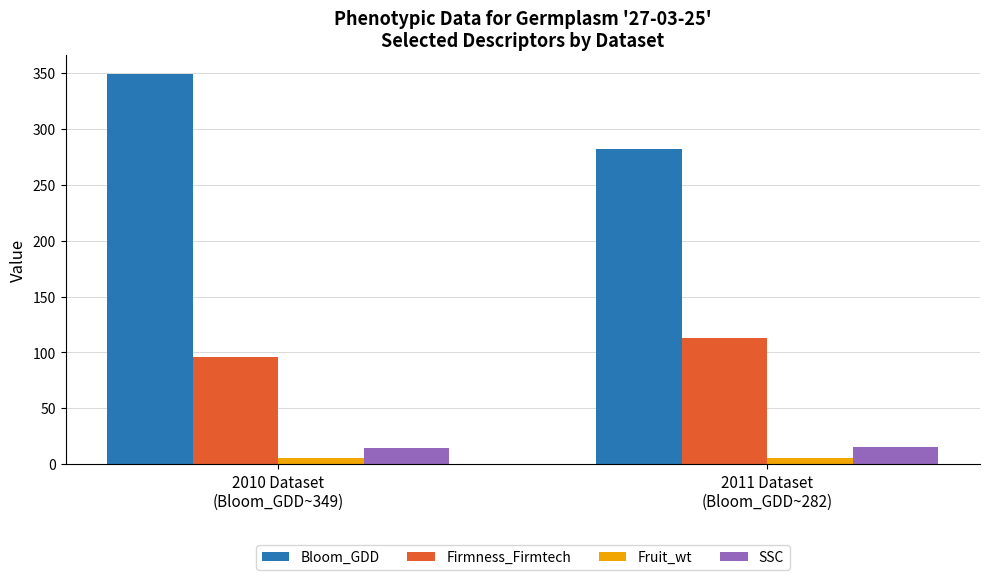

How many distinct data groups are displayed?

4